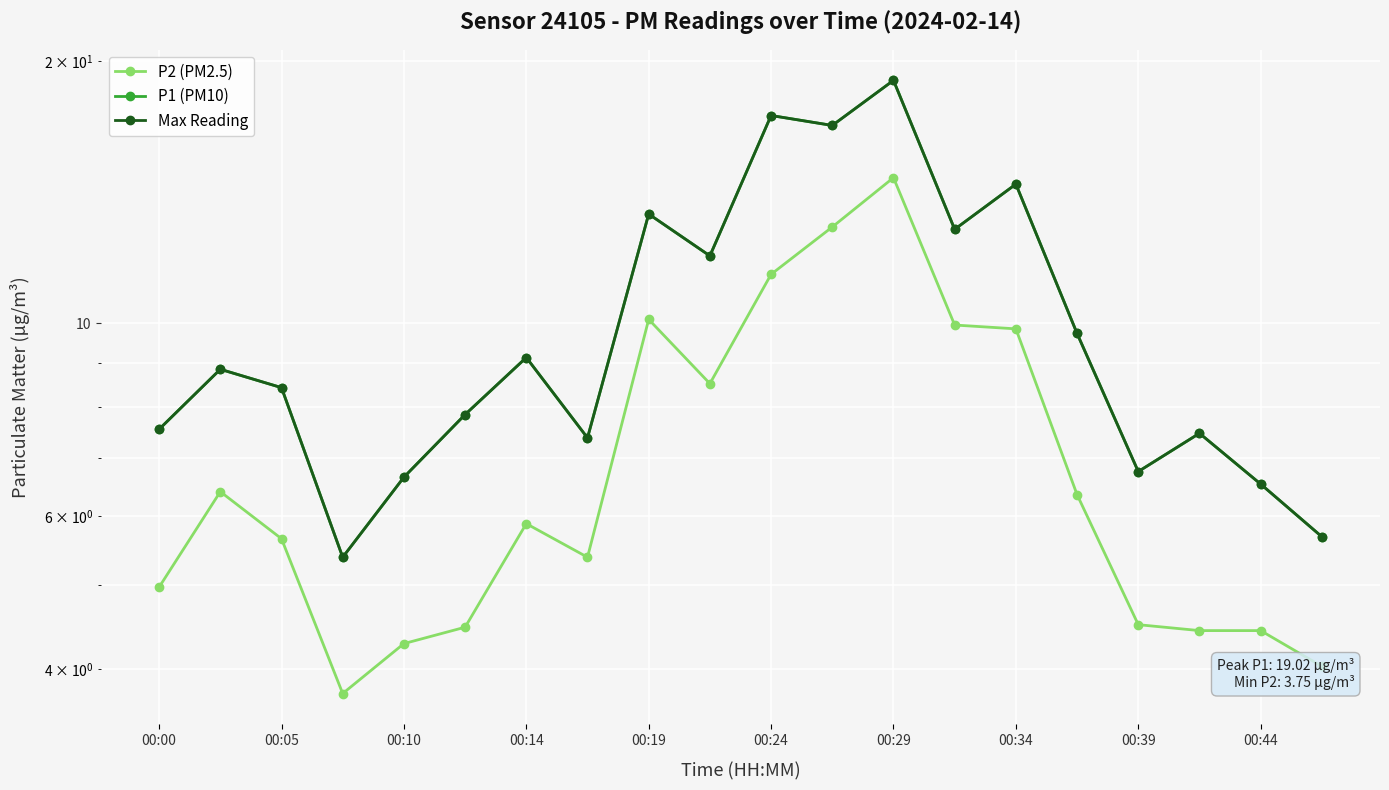

True or false: Max Reading and P1 (PM10) cross at least once.

False